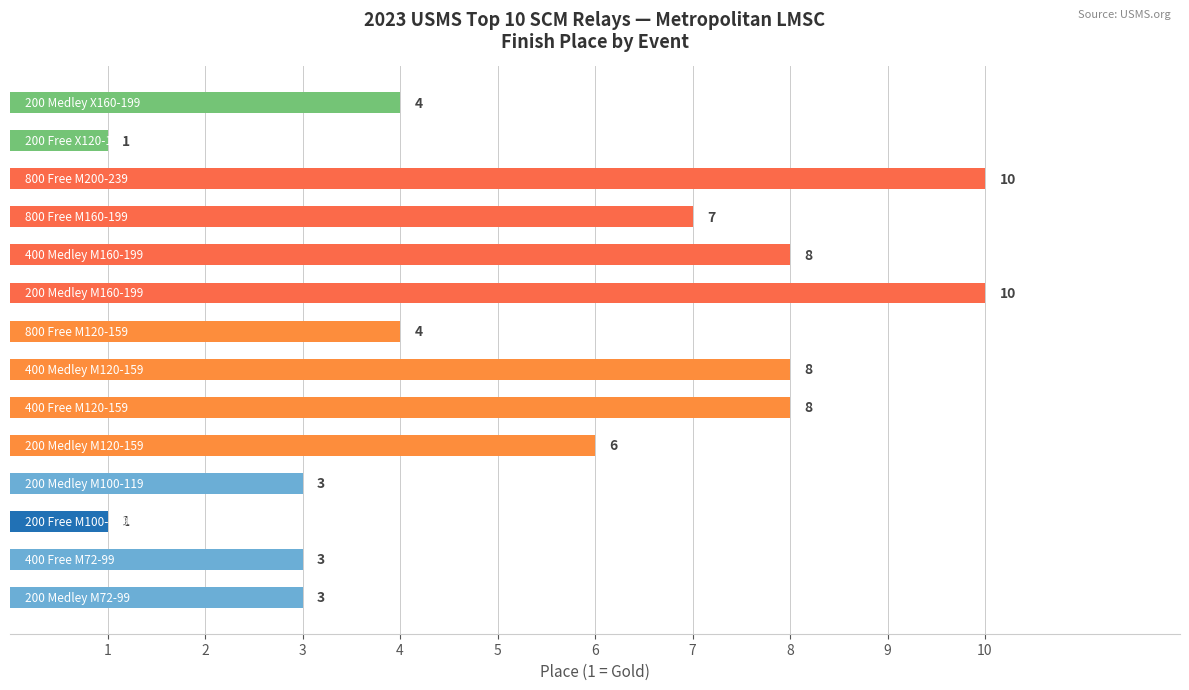

What is the sum of all values?

76